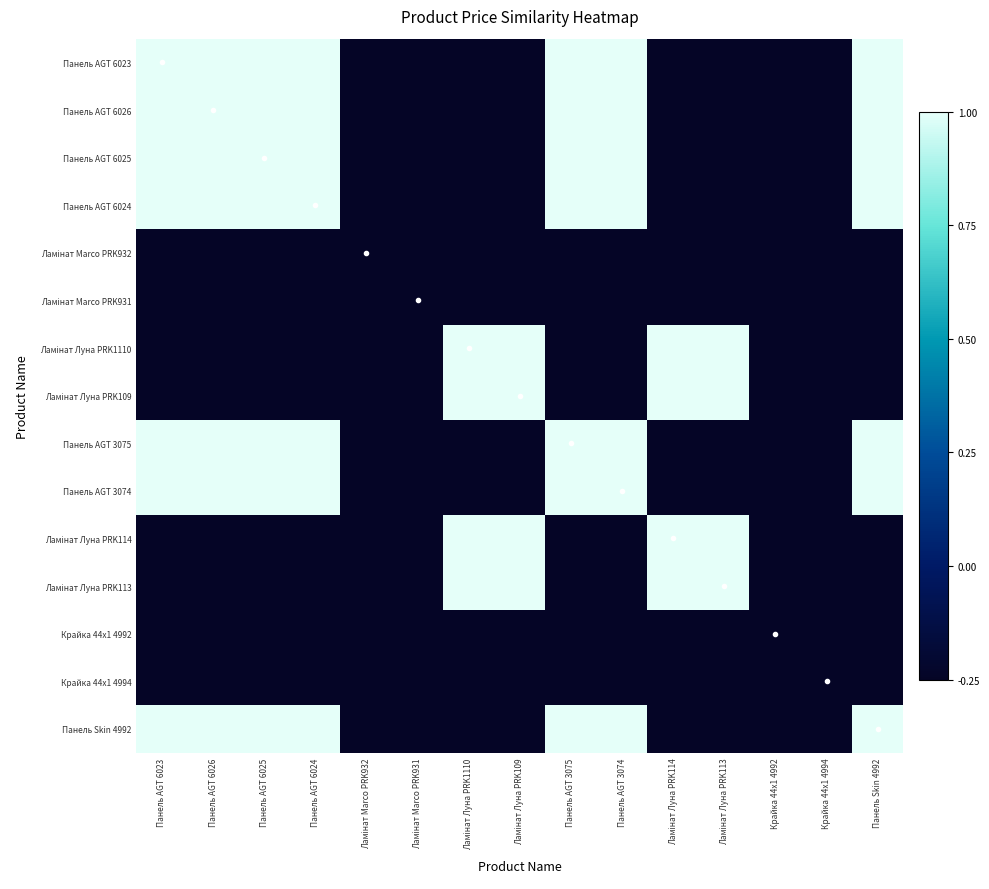

Which series has the widest spread of values?

Панель AGT 6023